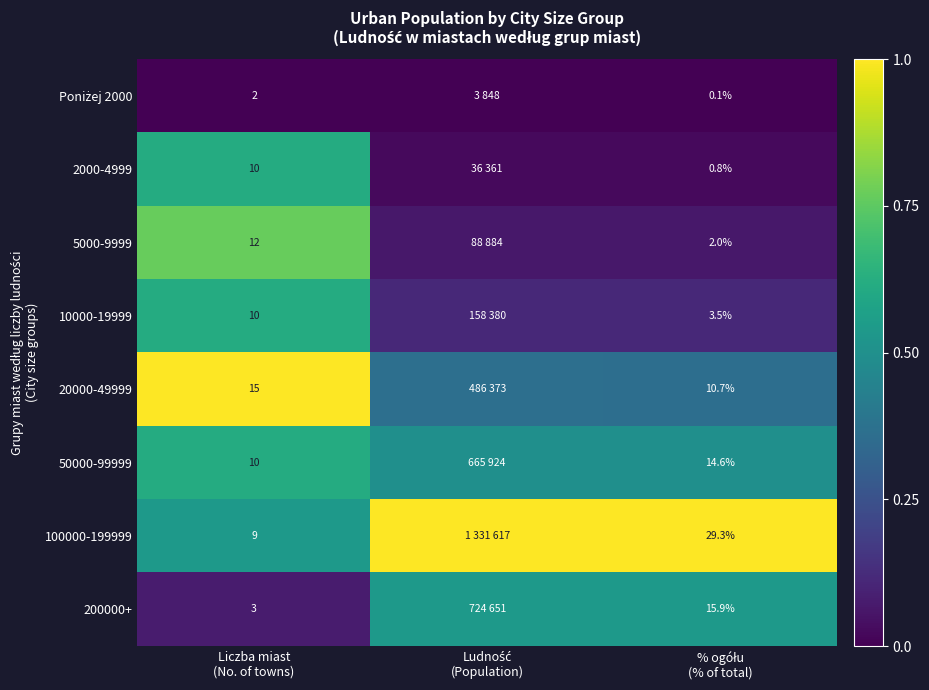

The 100000-199999 series shows 1.3 at % ogółu (% of total). True or false?

False